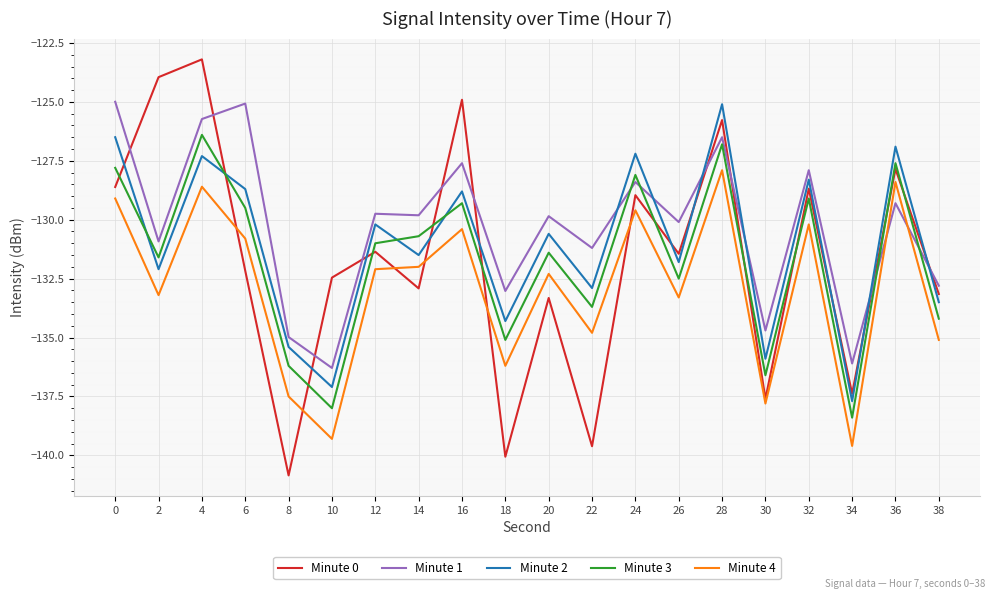

How many times do Minute 1 and Minute 2 cross each other?

6